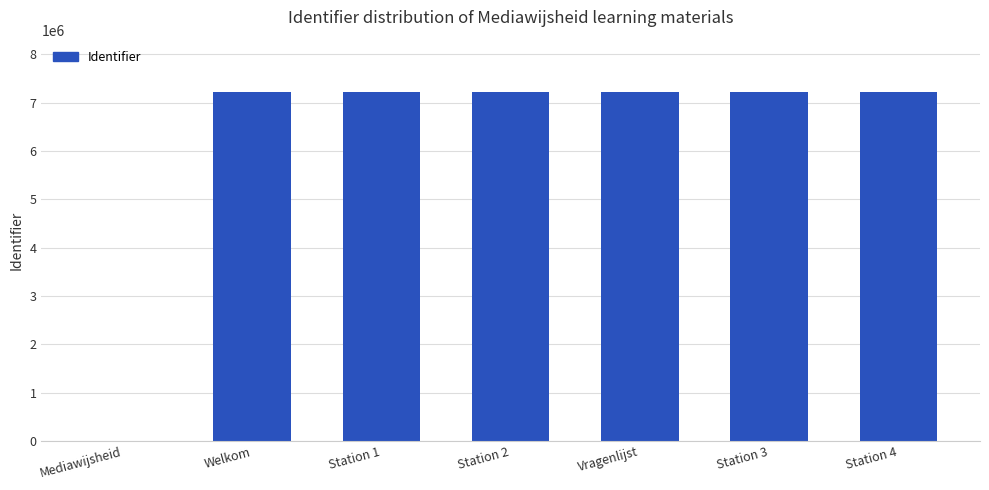

What is the difference between the values at Station 1 and Station 4?

3